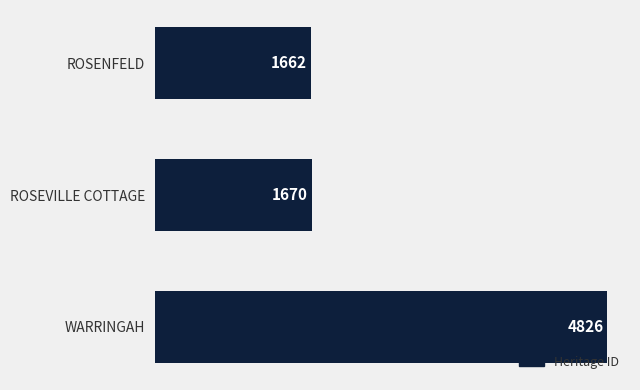

Count the number of data series in this chart.

1